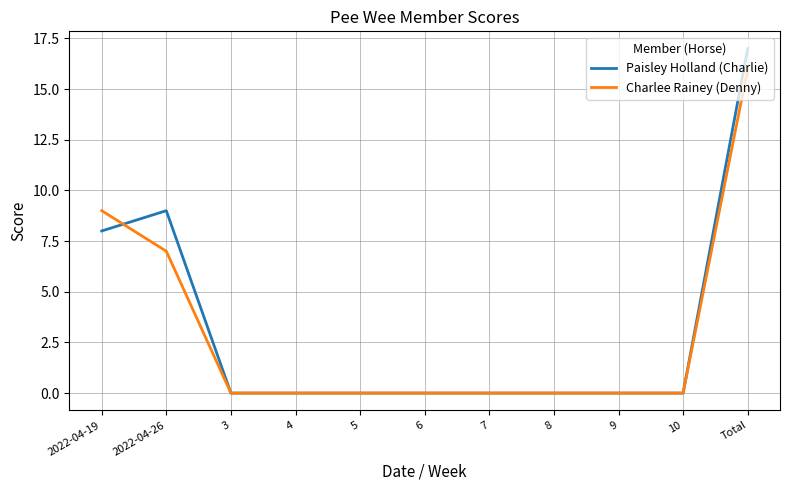

What is the sum of all Paisley Holland (Charlie) values?

34